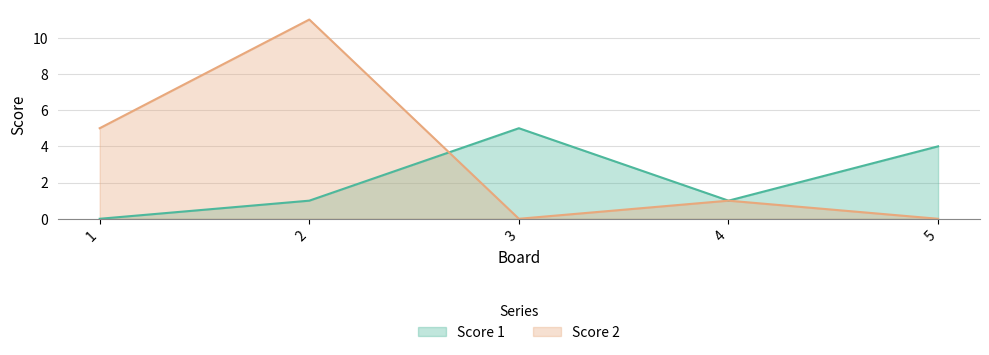

How many values in the Score 1 series exceed 1?

2